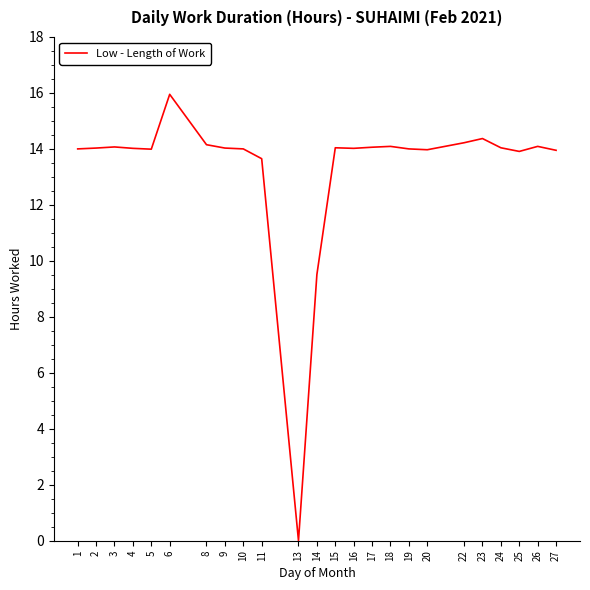

What is the difference between the values at 25 and 14?

4.4